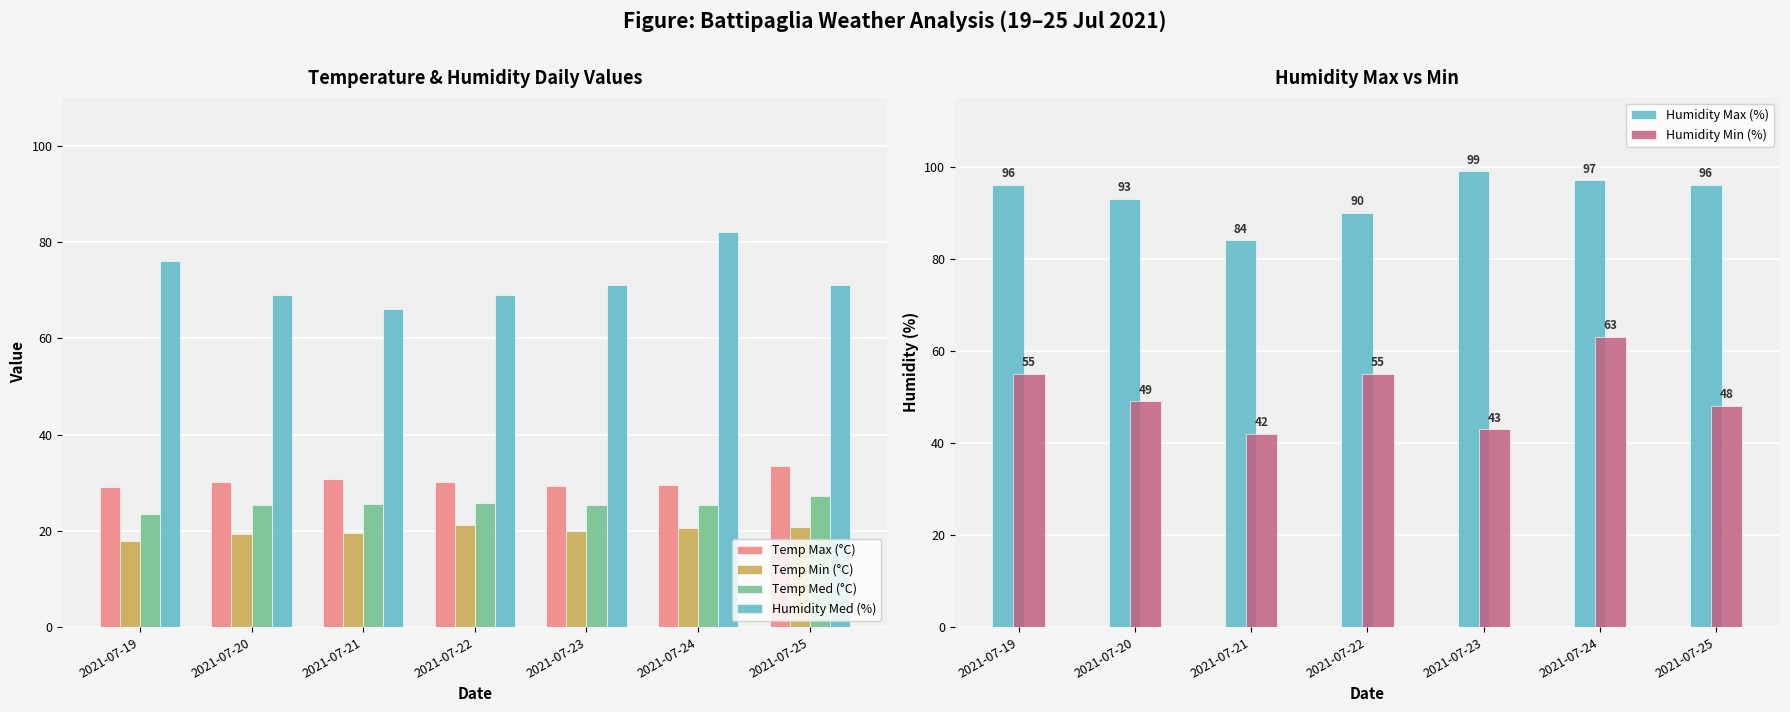

At which category is the sum across all series the highest?

2021-07-24